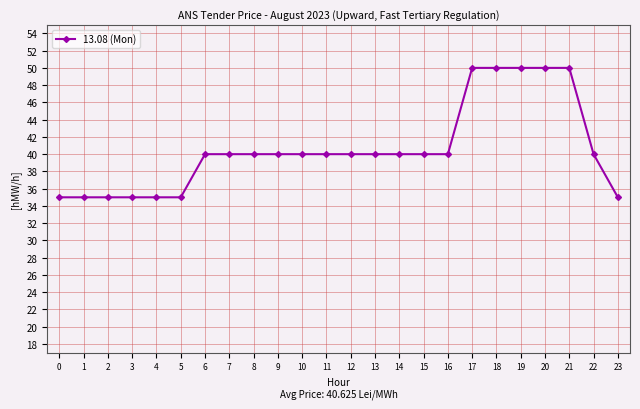

The chart shows a value of 35 at 1. True or false?

True